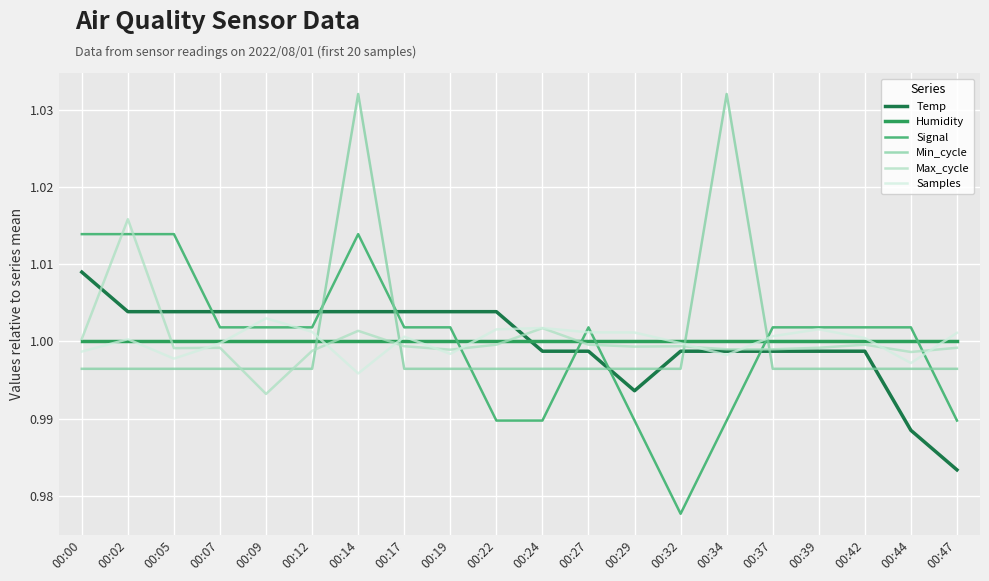

What is the sum of all Max_cycle values?

20.0